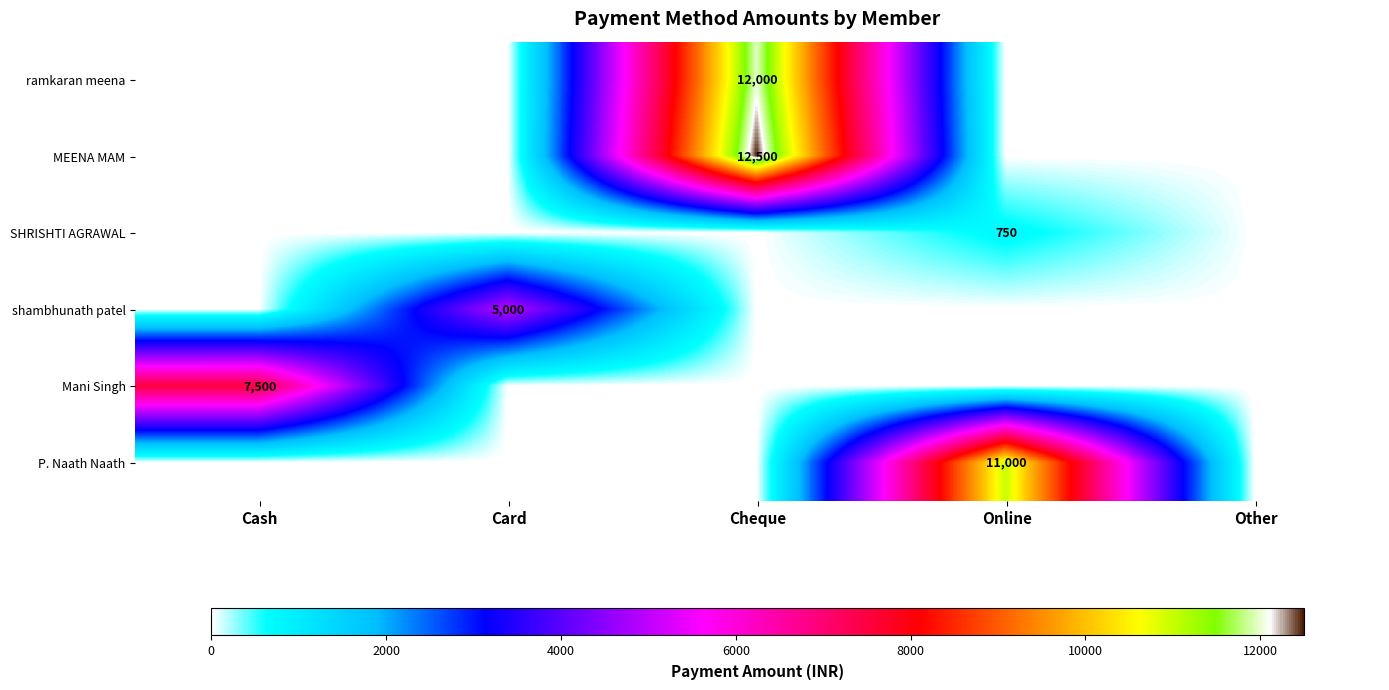

Is it true that SHRISHTI AGRAWAL equals 750 at Online?

True